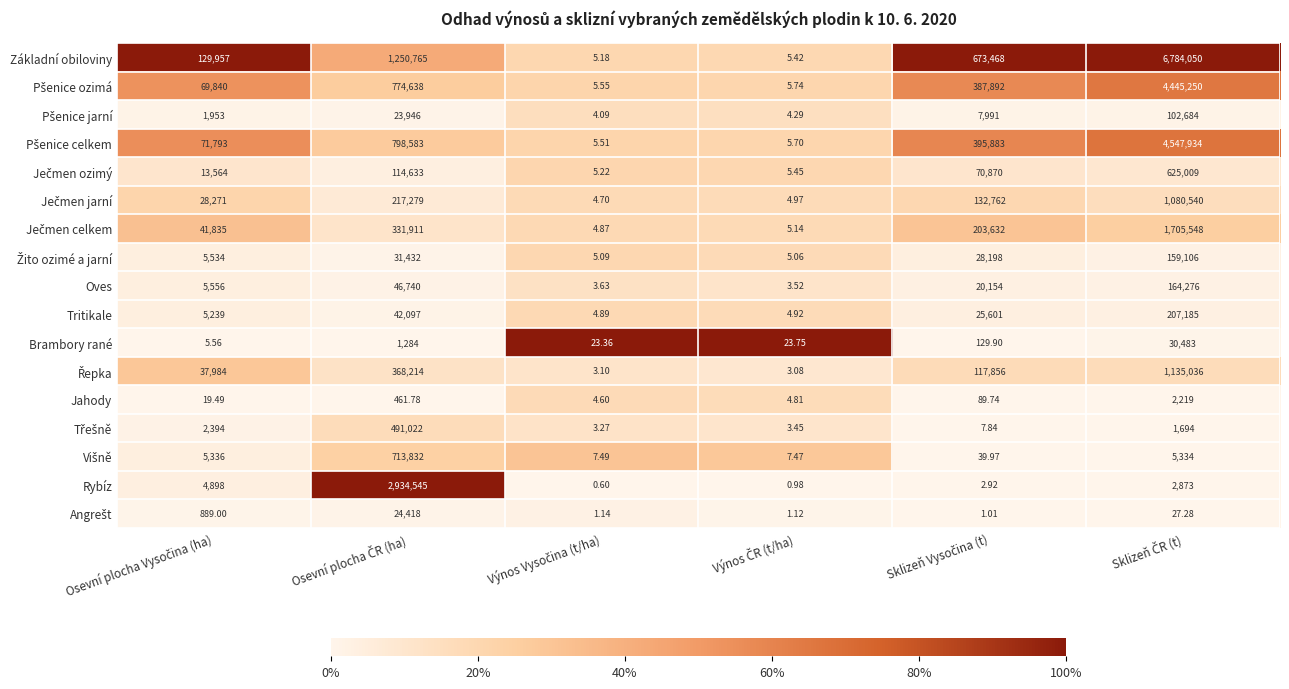

Which series has the largest total across all categories?

Základní obiloviny